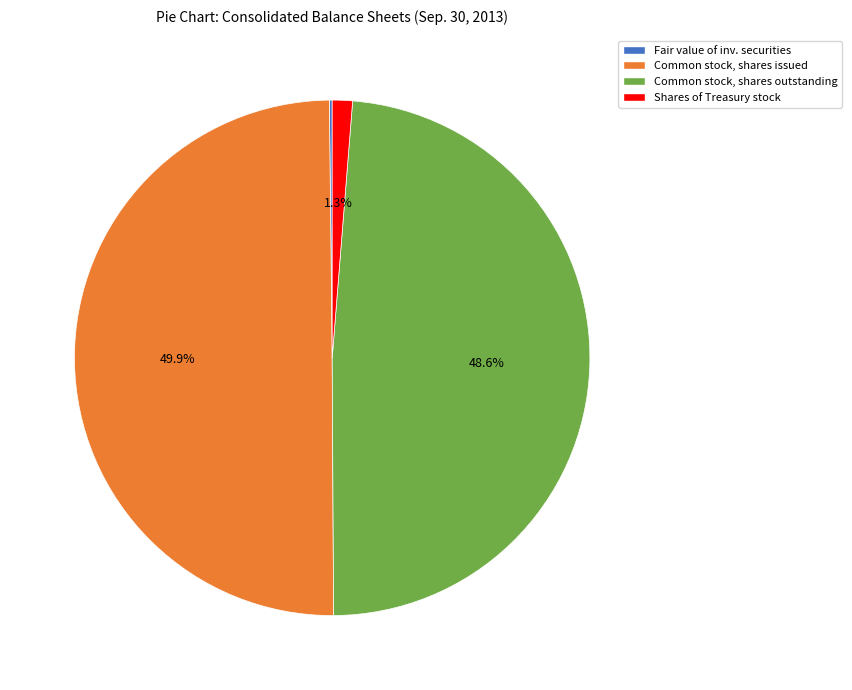

To the nearest percent, what is the difference between the largest and smallest slice percentages?

50%